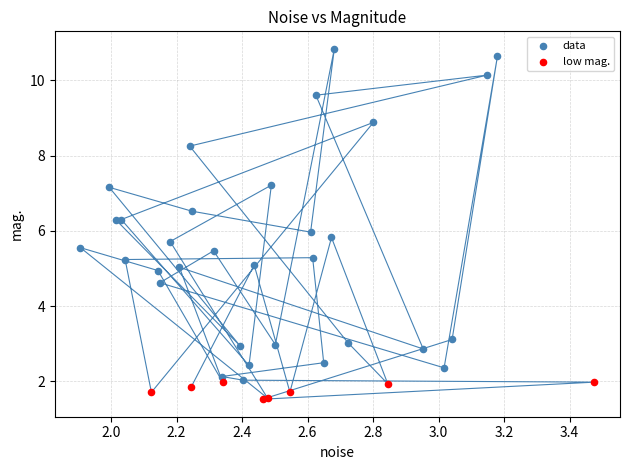

Which series contains the highest Y value?

data